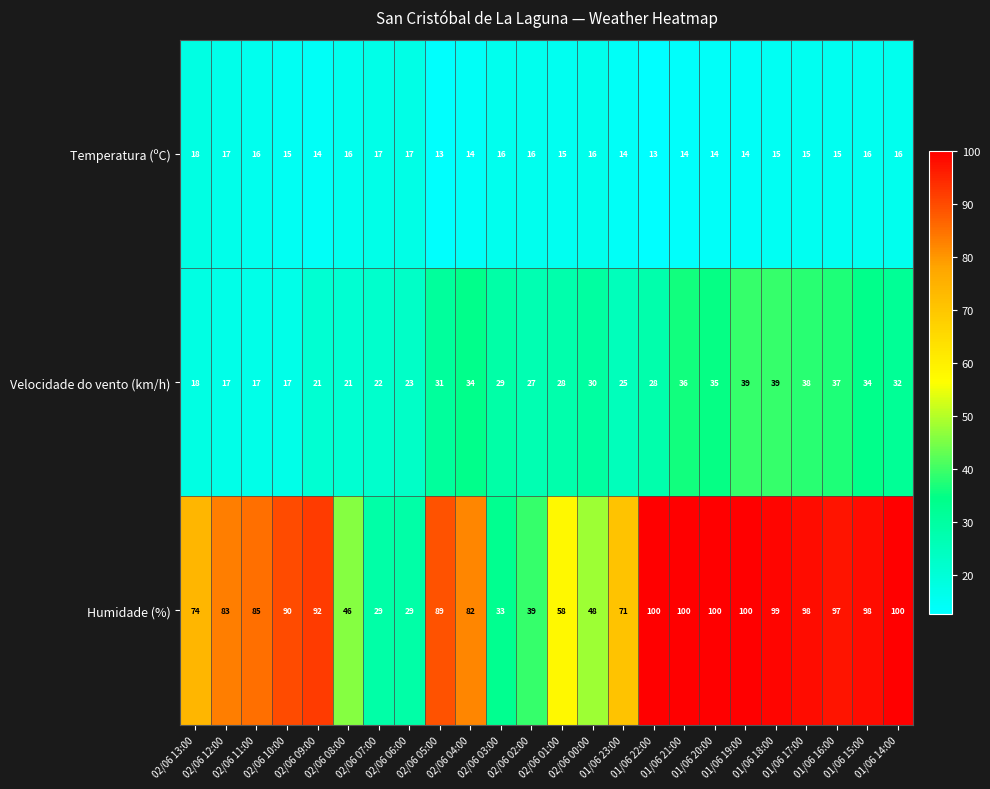

Which series has the largest range (max minus min)?

Humidade (%)